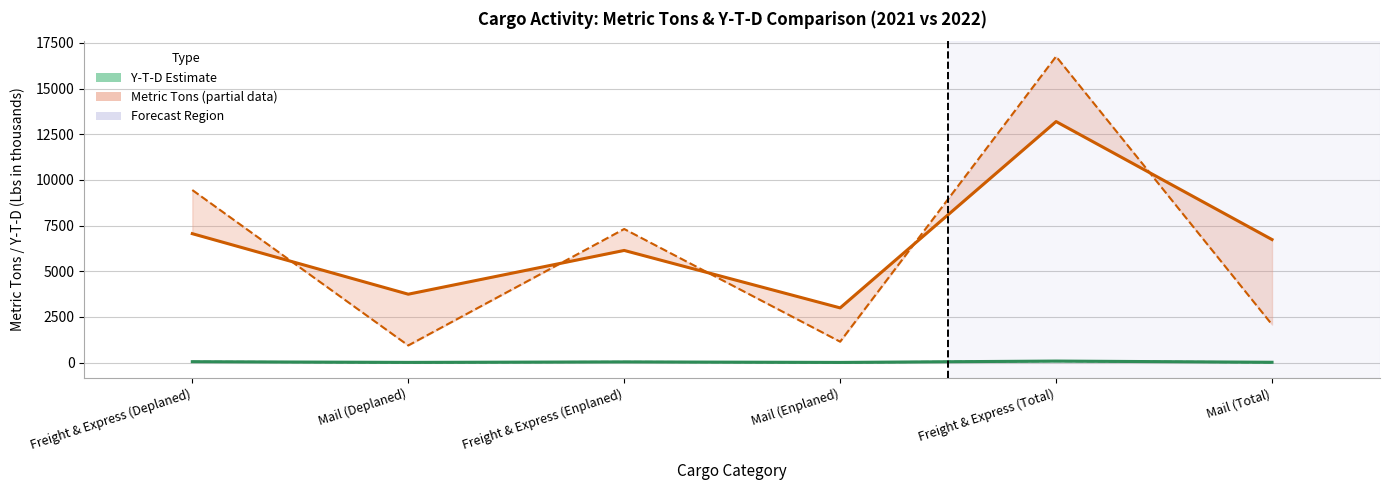

True or false: Metric Tons 2021 and Y-T-D 2021 cross at least once.

False